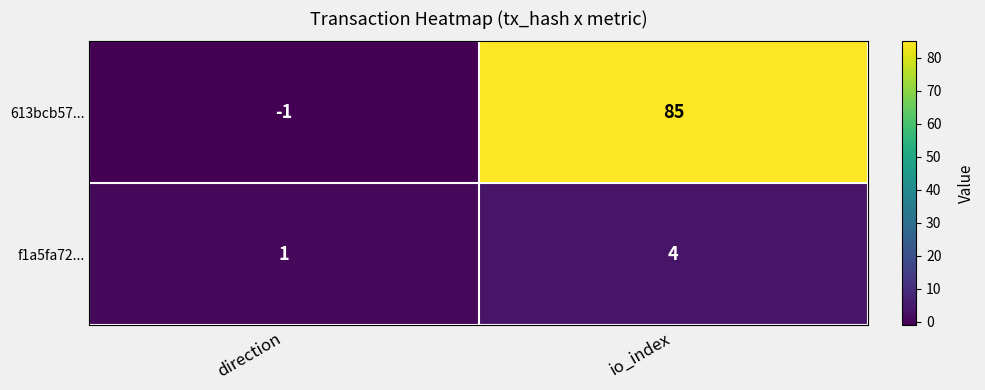

What is the sum of all f1a5fa72... values?

5